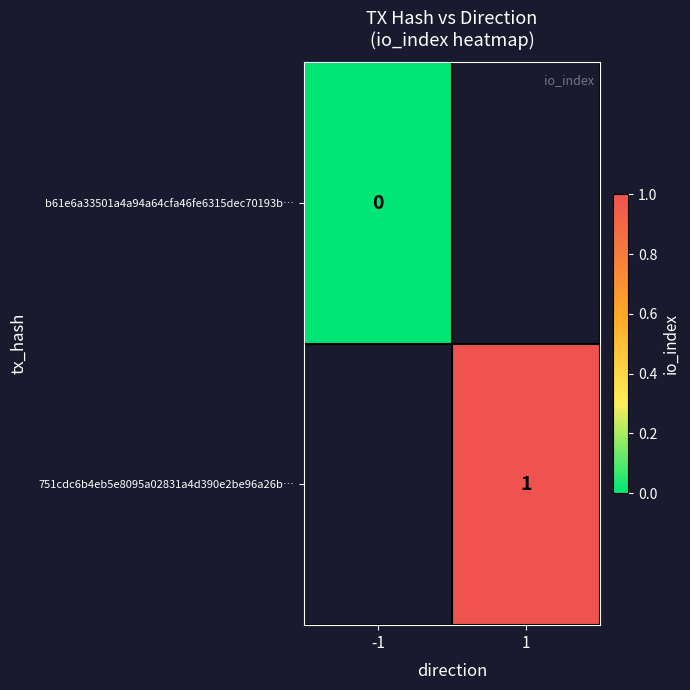

Is the value of b61e6a33501a4a94a64cfa46fe6315dec70193b… at 1 greater than the value of 751cdc6b4eb5e8095a02831a4d390e2be96a26b… at -1?

No